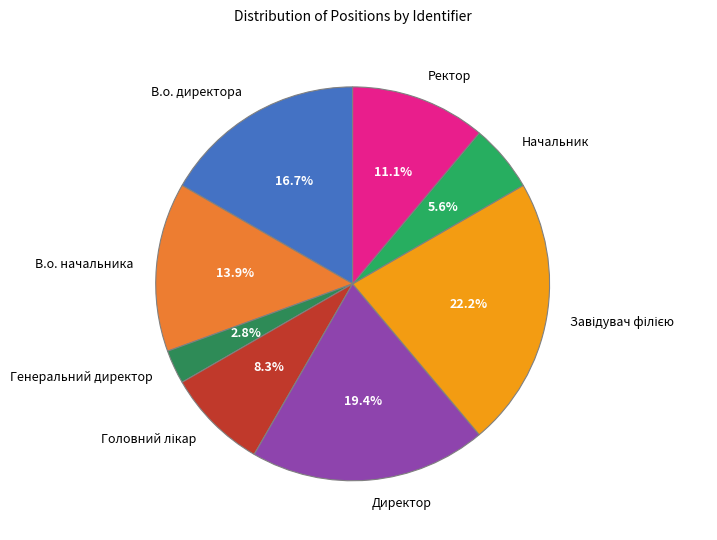

How many segments does this pie chart have?

8